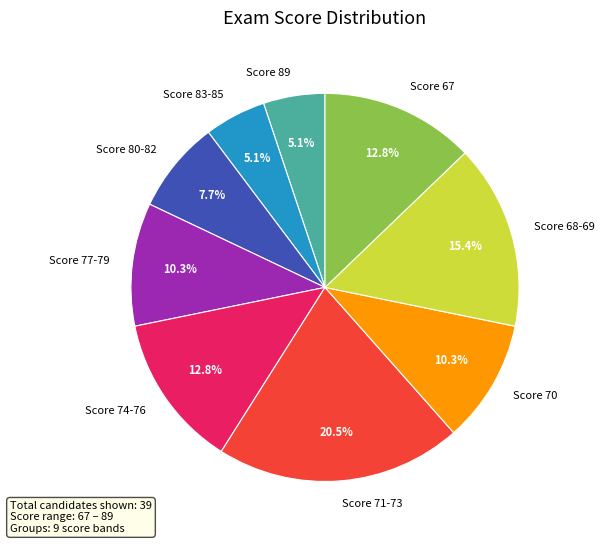

Combined, what portion of the pie is Score 74-76 and Score 71-73?

33.3%